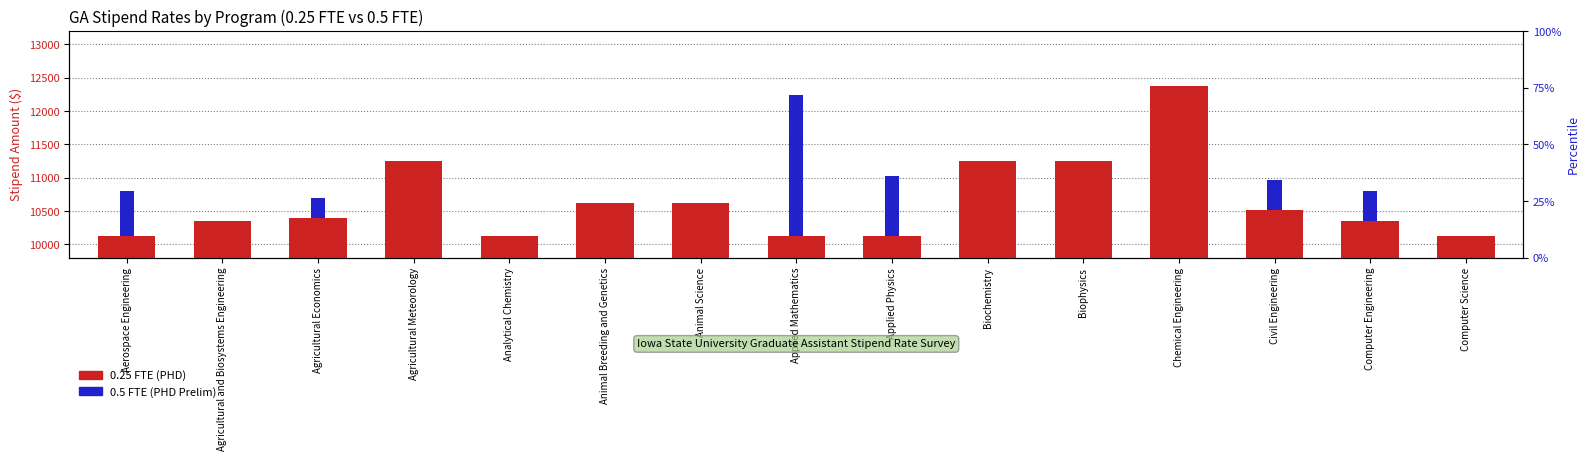

Is it true that 0.5 FTE (PHD Prelim) equals 0.0 at Analytical Chemistry?

True